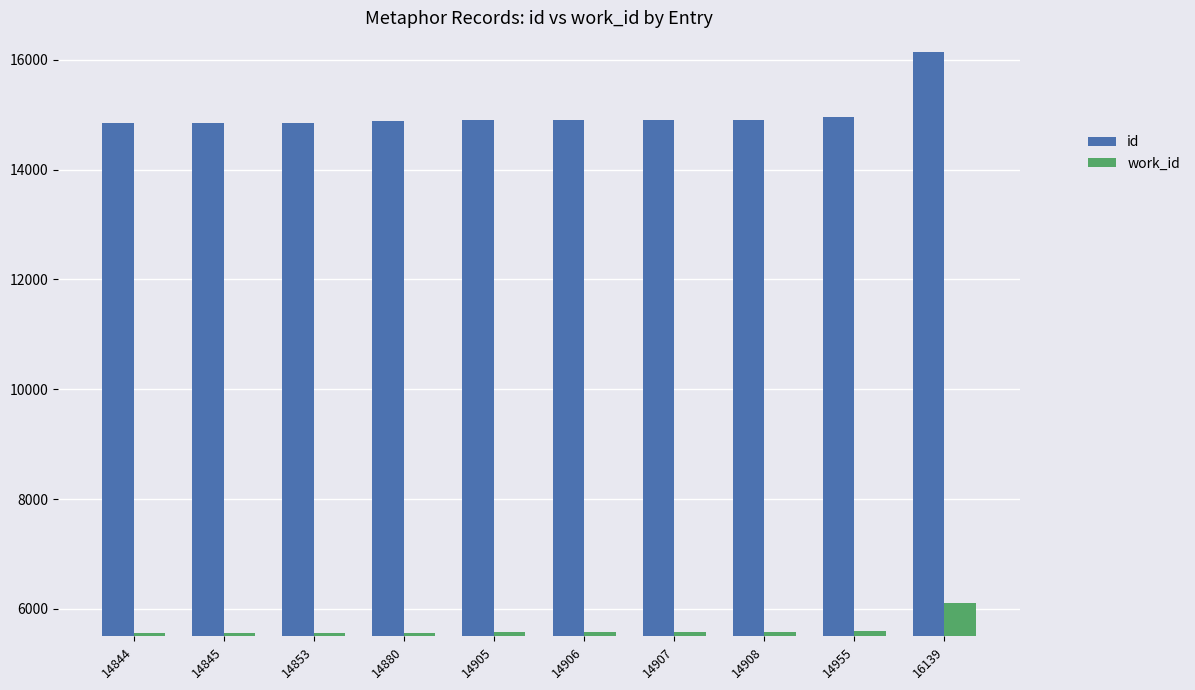

What are all the series names shown in the legend?

id, work_id